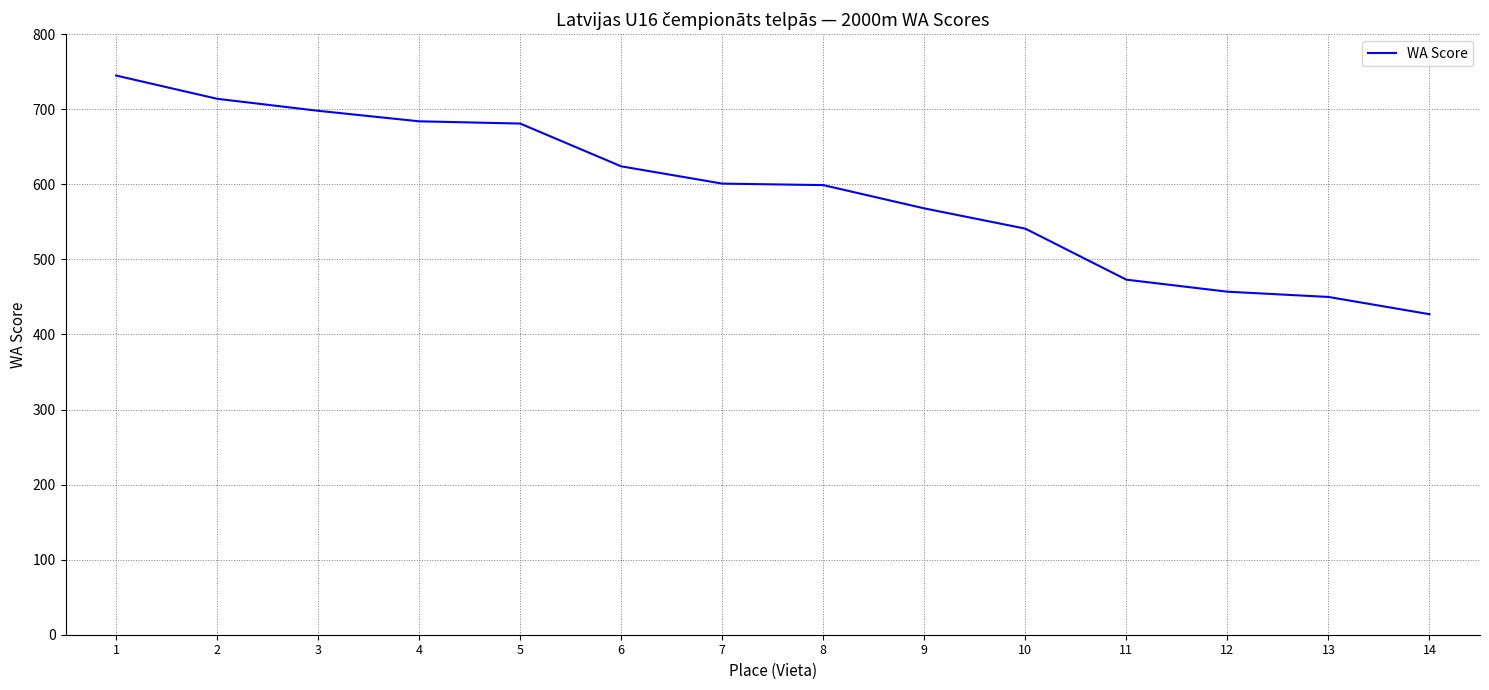

Between 14 and 13, which is larger?

13